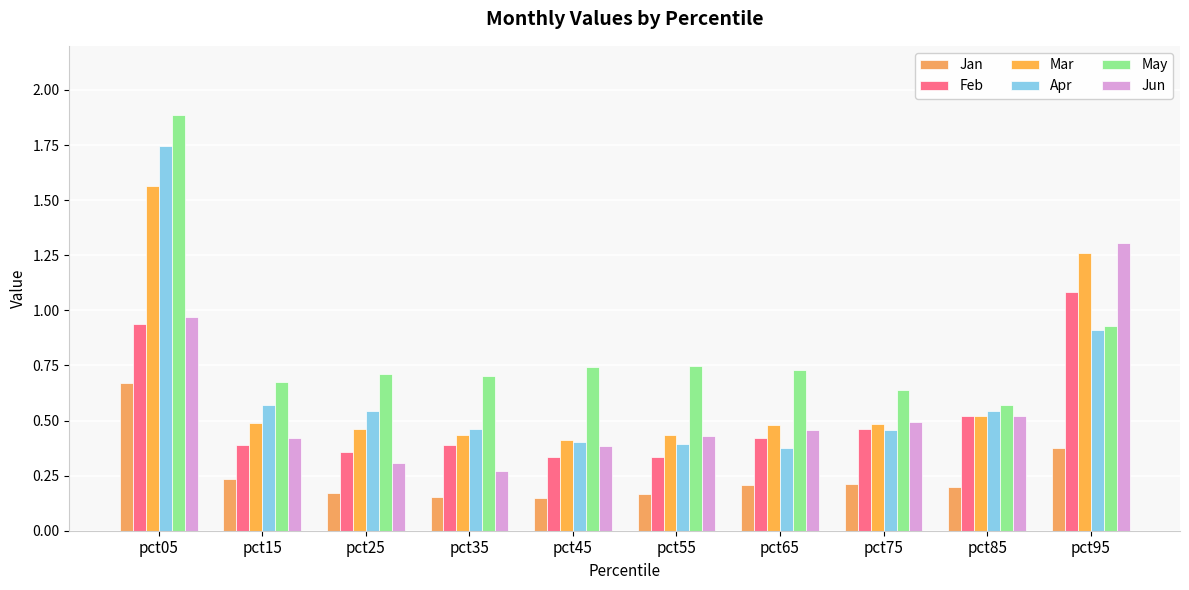

Is it true that Feb equals 0.5 at pct85?

True